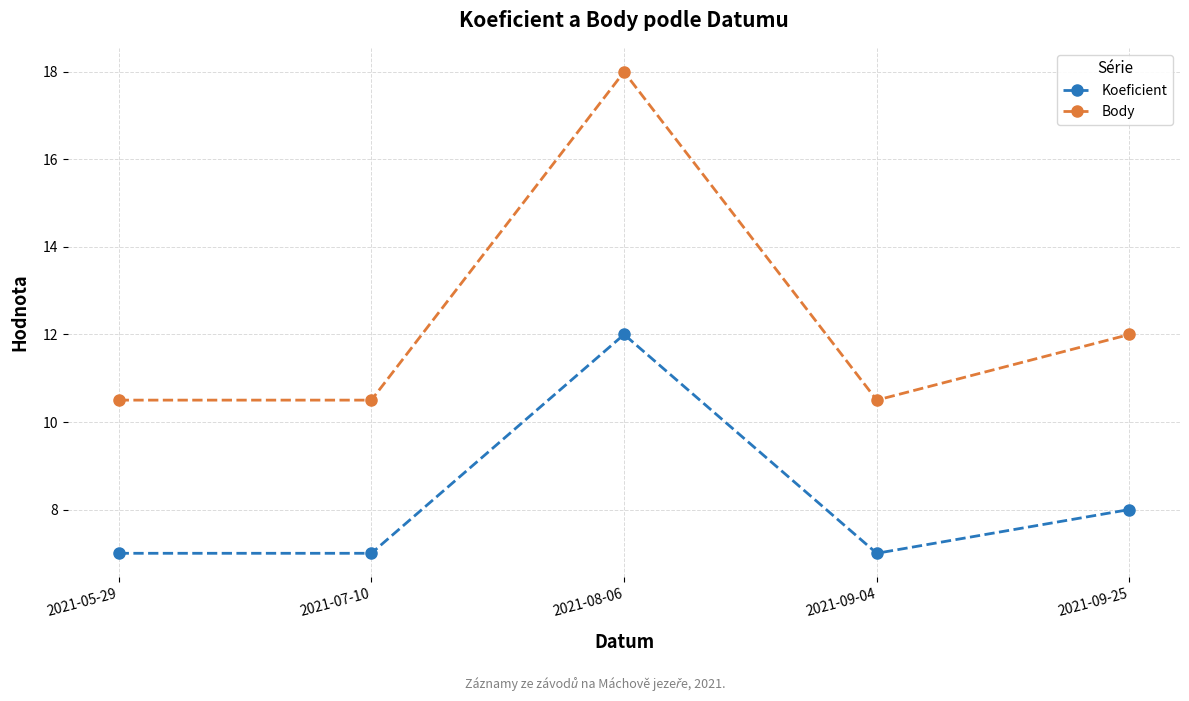

Is the value of Koeficient at 2021-07-10 greater than the value of Body at 2021-09-25?

No